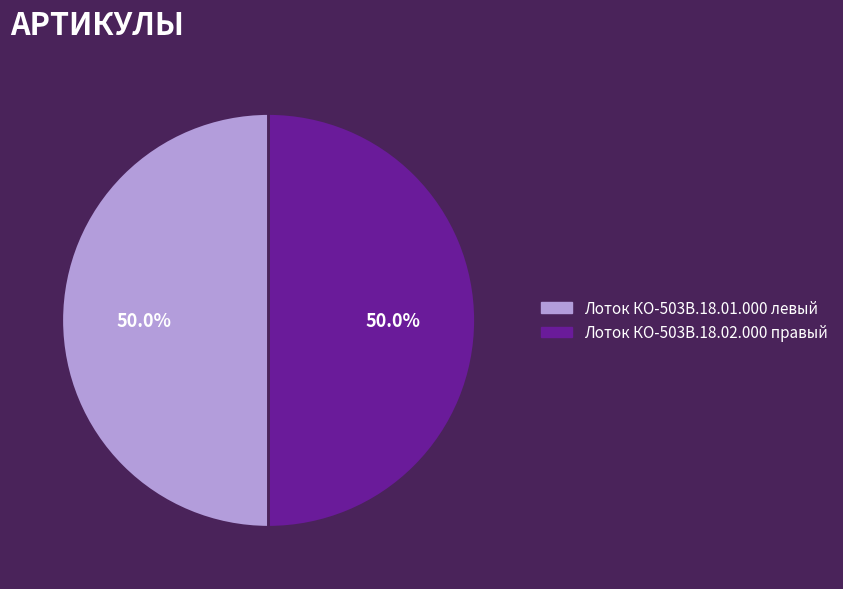

Is the sum of Лоток КО-503В.18.02.000 правый and Лоток КО-503В.18.01.000 левый greater than half?

Yes